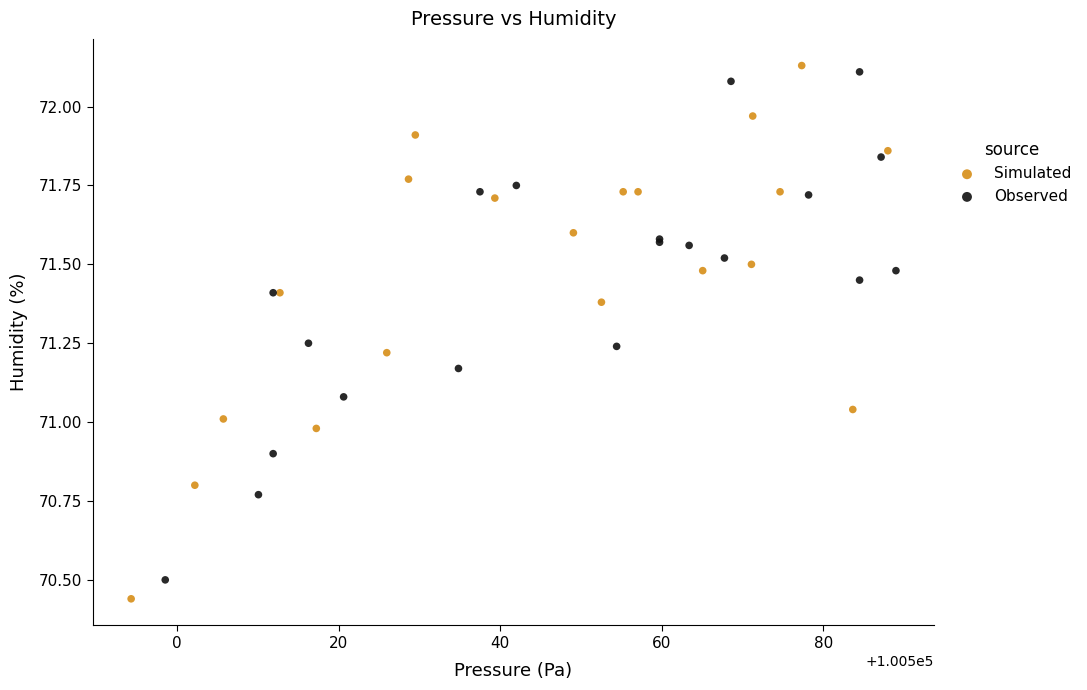

Which series has the largest Y range (max minus min)?

Simulated